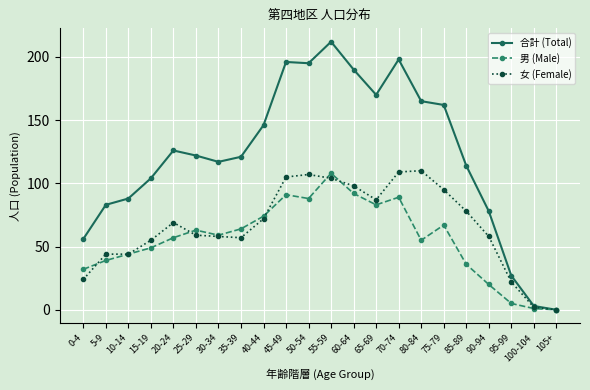

What are all the series names shown in the legend?

合計 (Total), 男 (Male), 女 (Female)